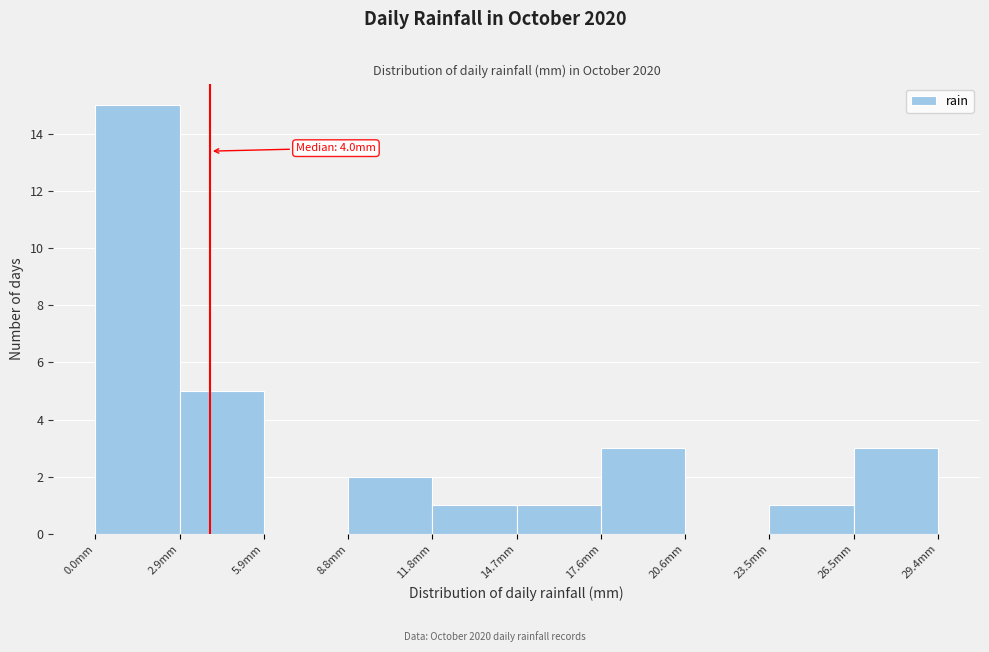

Over which range of the x-axis is the bar tallest?

0.0 to 3.0